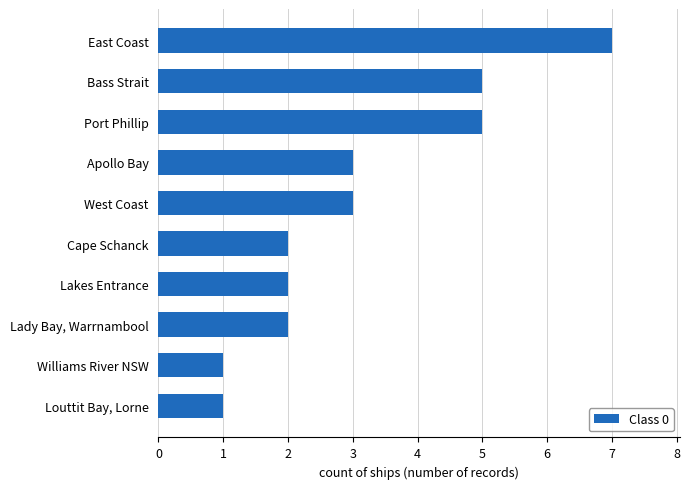

Reading bottom to top, what are all the values shown in this chart?

1	1	2	2	2	3	3	5	5	7